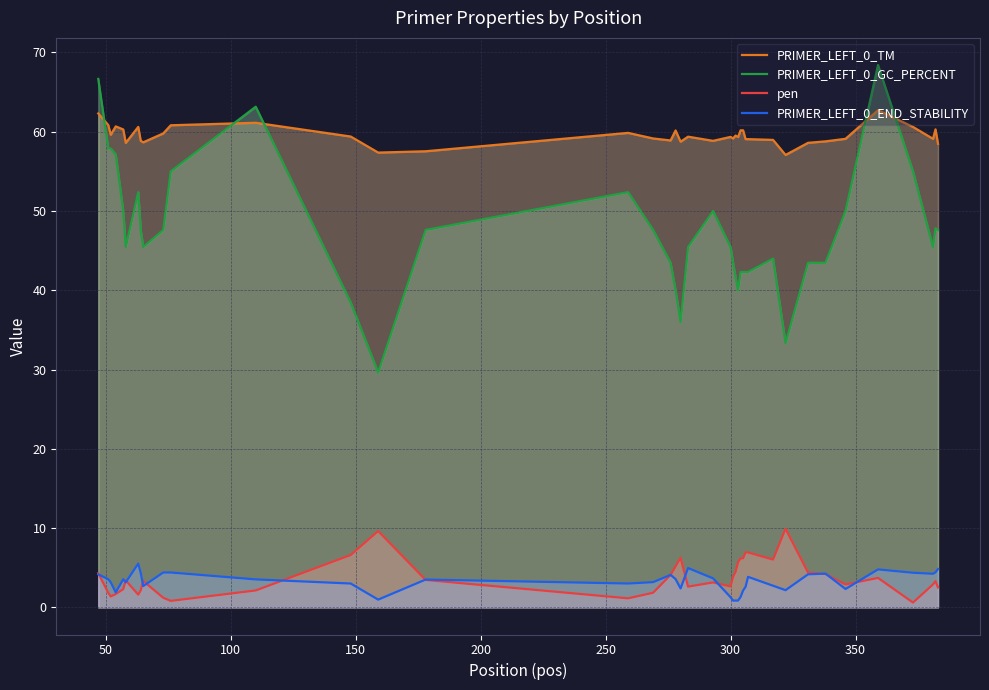

Which series has the largest total across all categories?

PRIMER_LEFT_0_TM